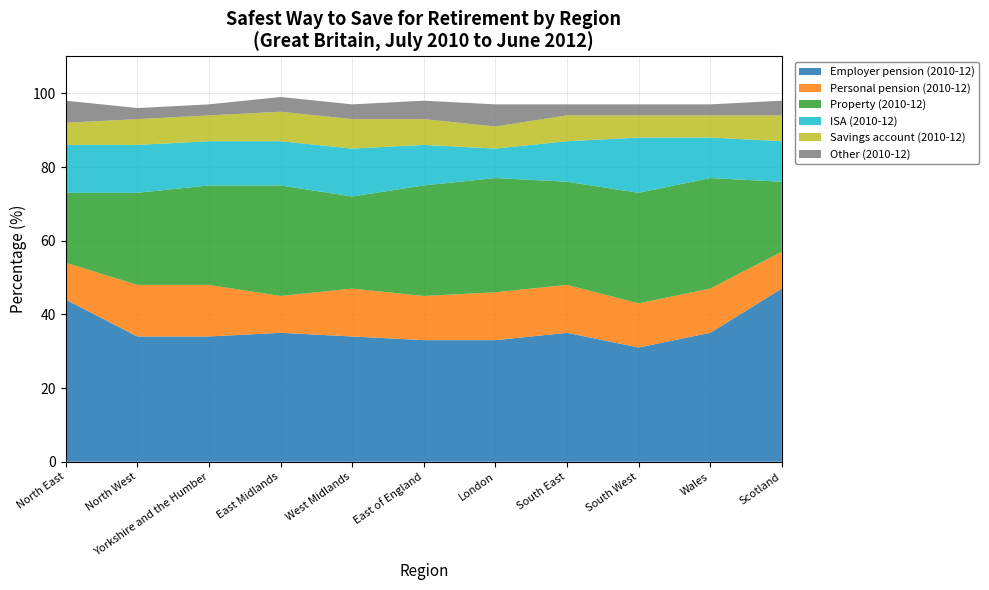

Reading left to right, what are all the values shown in this chart?

Employer pension (2010-12): 44	34	34	35	34	33	33	35	31	35	47
Personal pension (2010-12): 10	14	14	10	13	12	13	13	12	12	10
Property (2010-12): 19	25	27	30	25	30	31	28	30	30	19
ISA (2010-12): 13	13	12	12	13	11	8	11	15	11	11
Savings account (2010-12): 6	7	7	8	8	7	6	7	6	6	7
Other (2010-12): 6	3	3	4	4	5	6	3	3	3	4